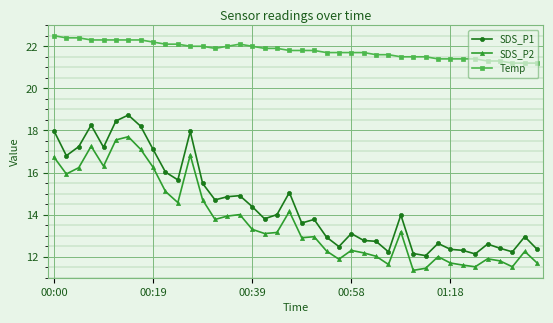

What are all the series names shown in the legend?

SDS_P1, SDS_P2, Temp